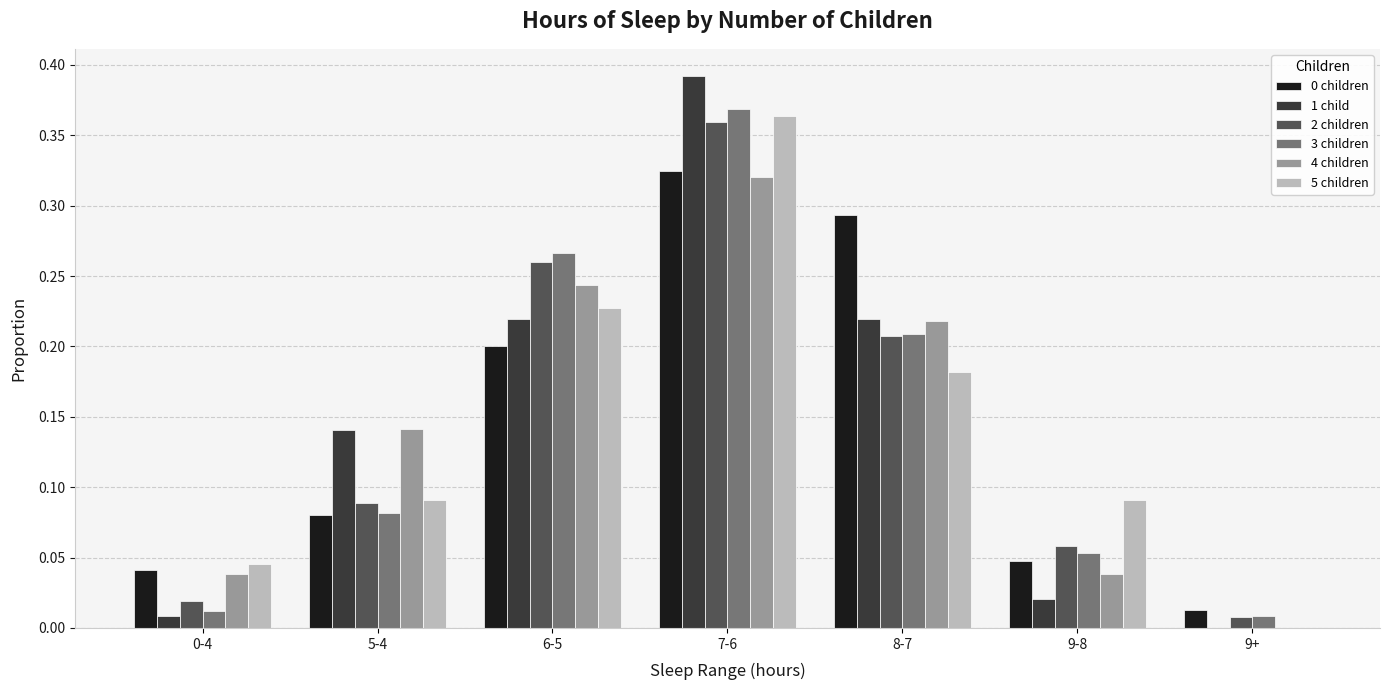

Is it true that 3 children equals 0.0 at 9-8?

False